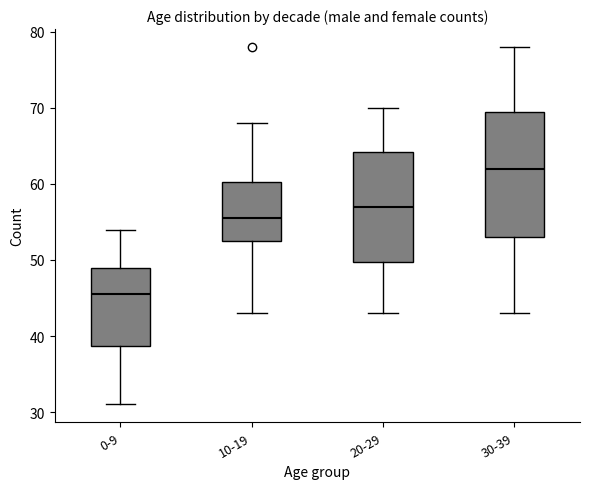

Which box is the tallest, from its lower edge to its upper edge?

30-39